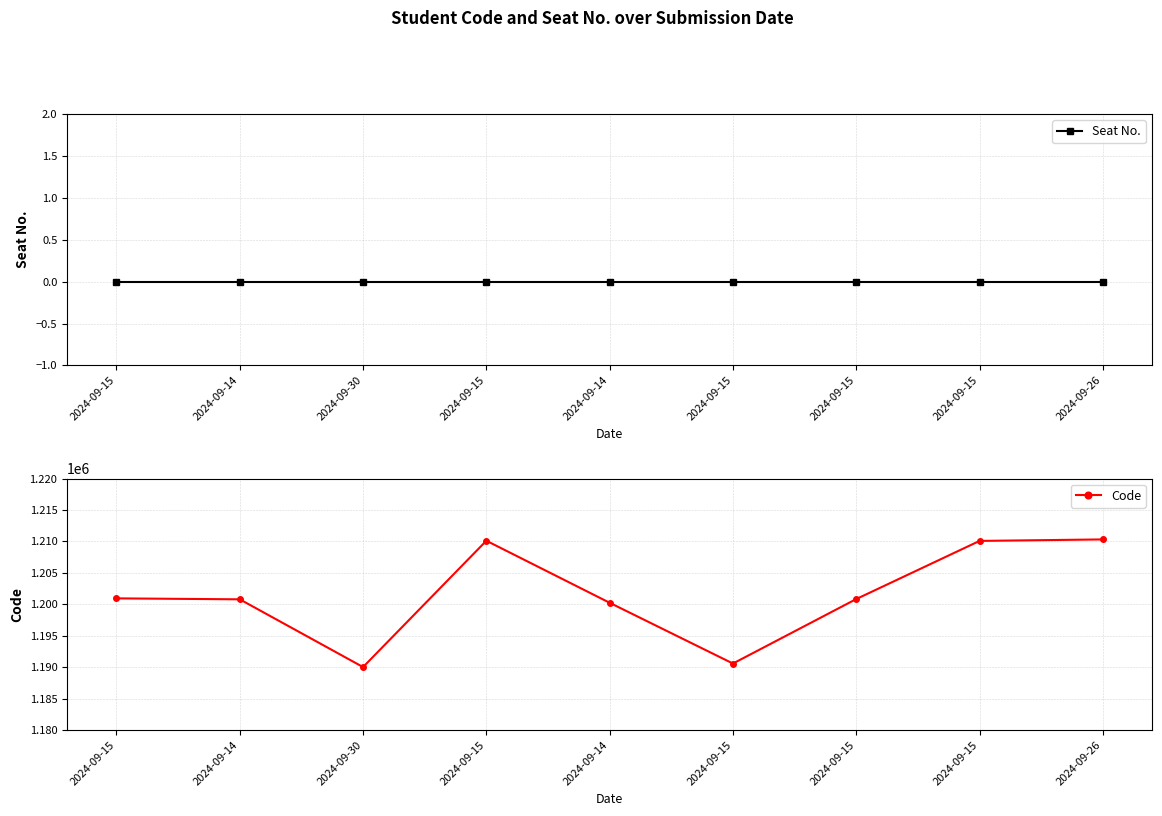

Is the value of Seat No. at 2024-09-15 greater than the value of Code at 2024-09-30?

No